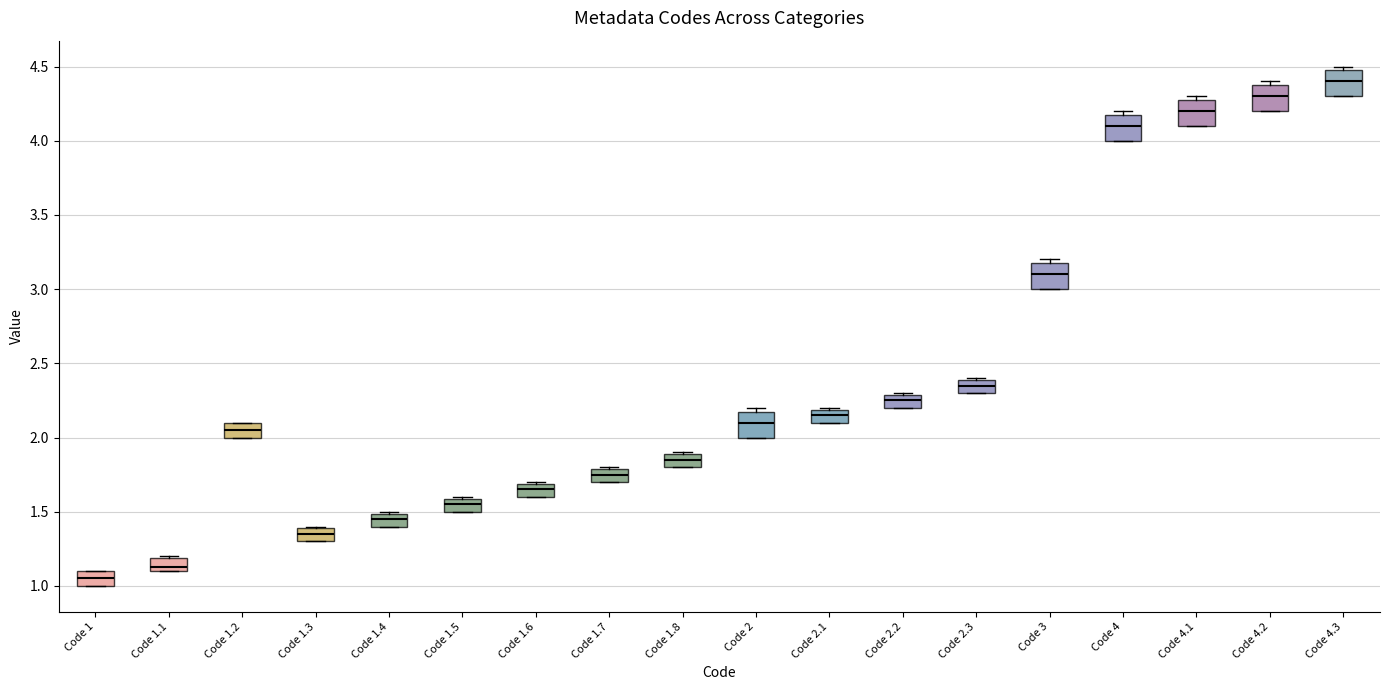

Which box's median line is the highest?

Code 4.3